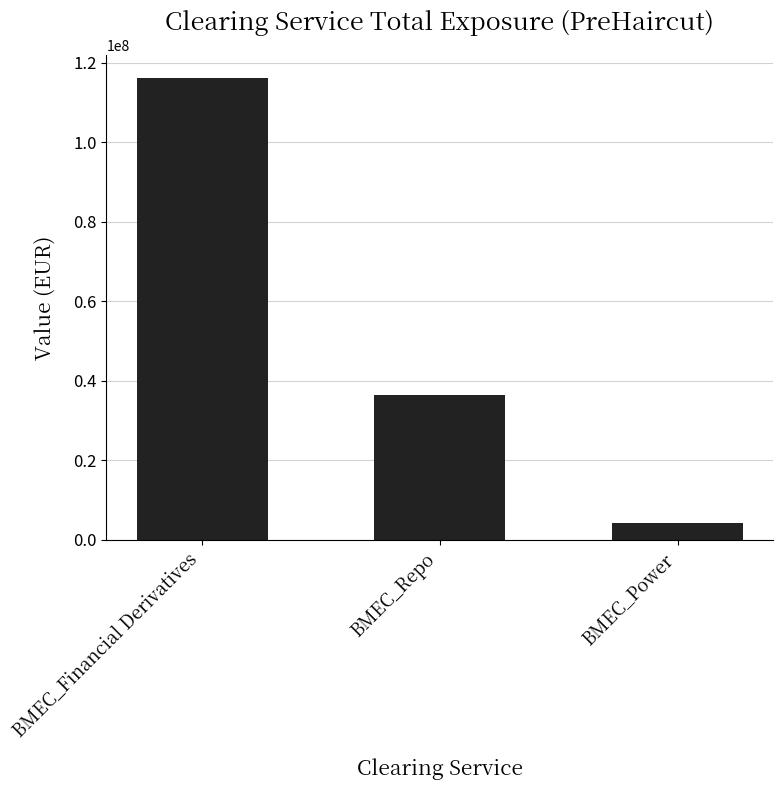

What value does the data have at BMEC_Power?

4250000.0